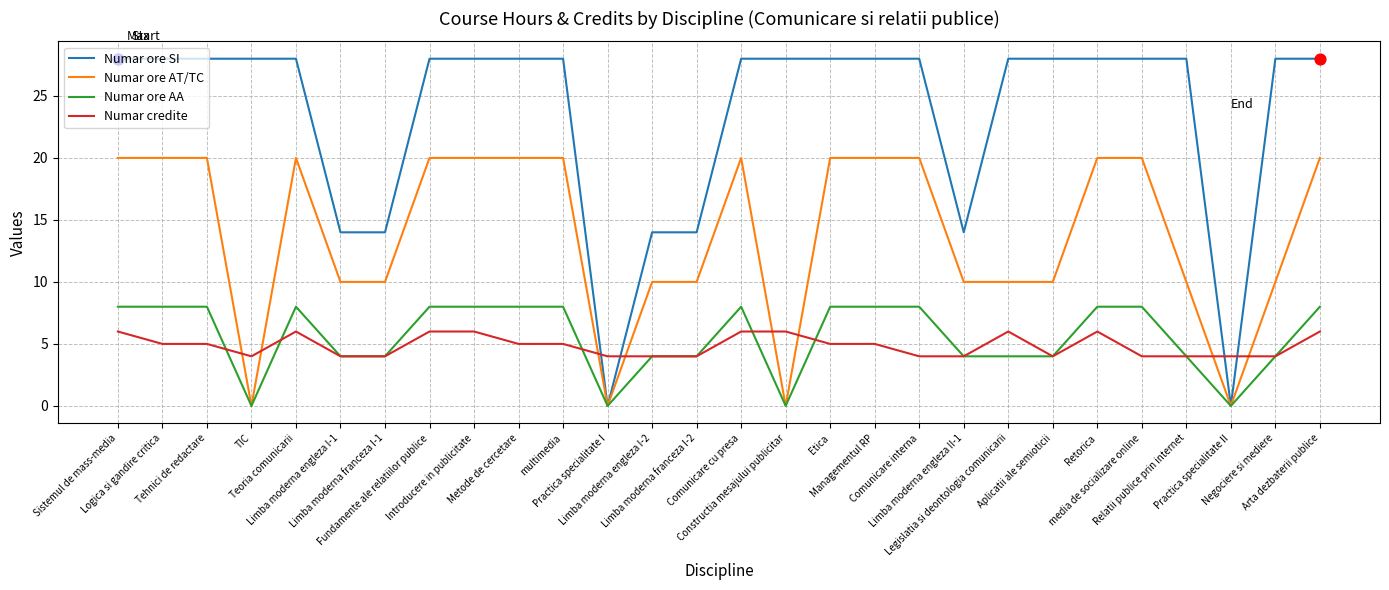

Which series has the largest total across all categories?

Numar ore SI